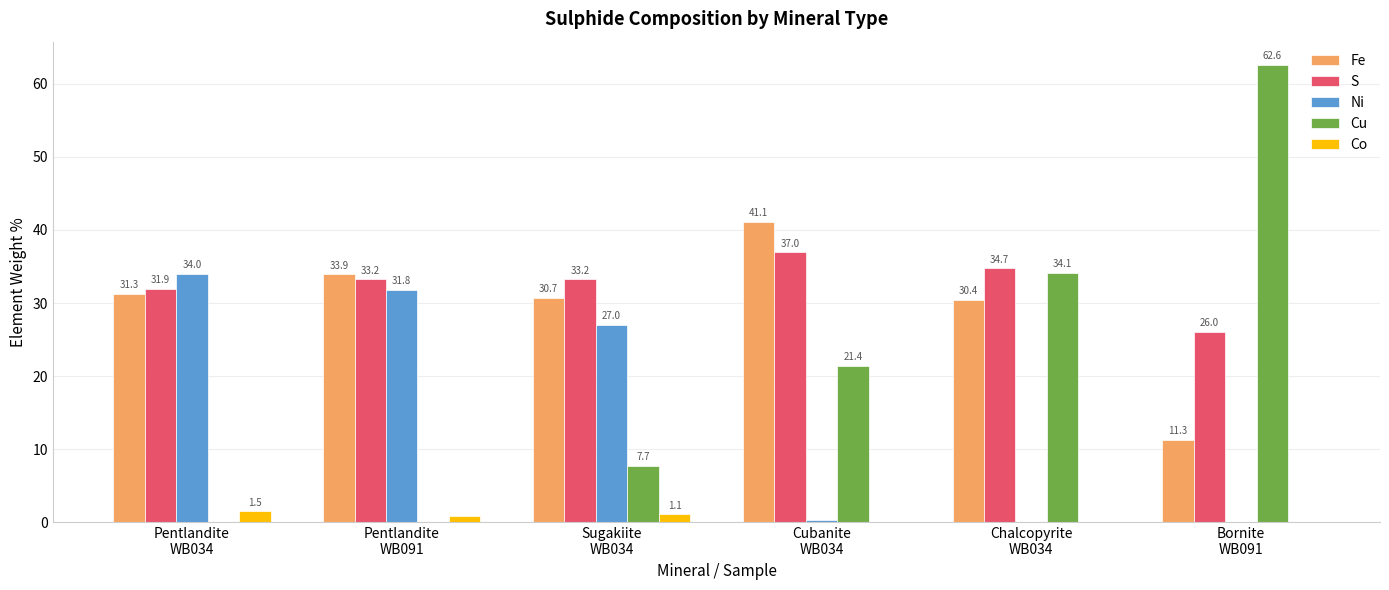

What are all the series names shown in the legend?

Fe, S, Ni, Cu, Co